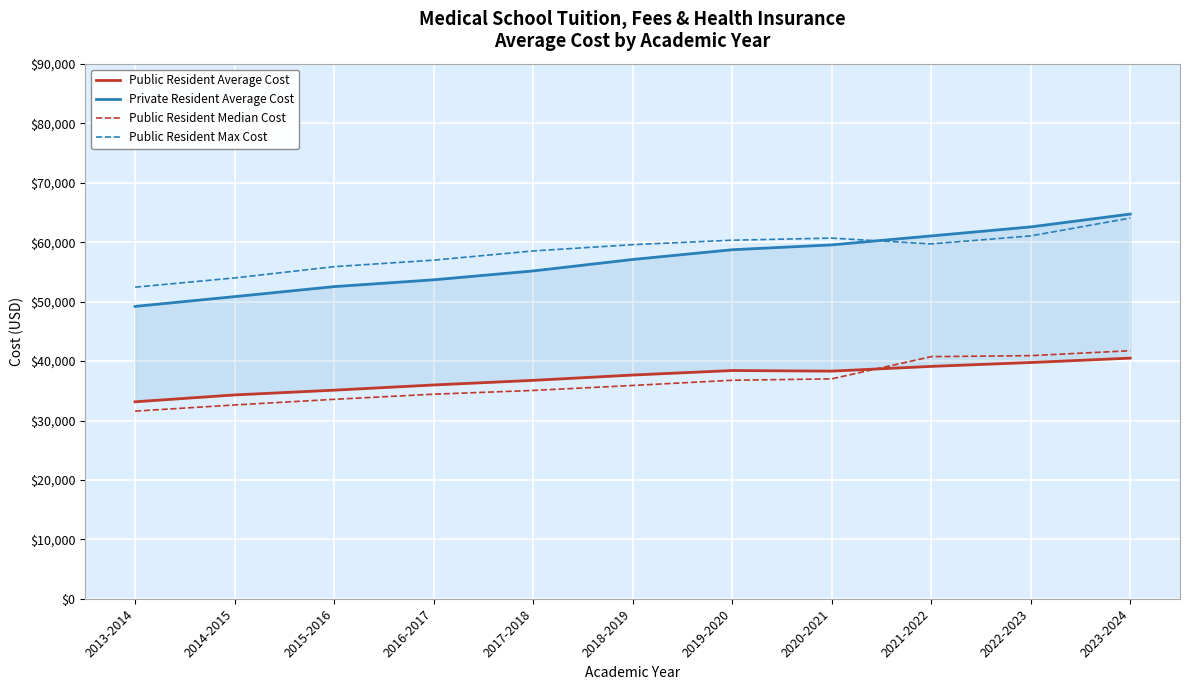

Which category has the lowest value in the Public Resident Average Cost series?

2013-2014